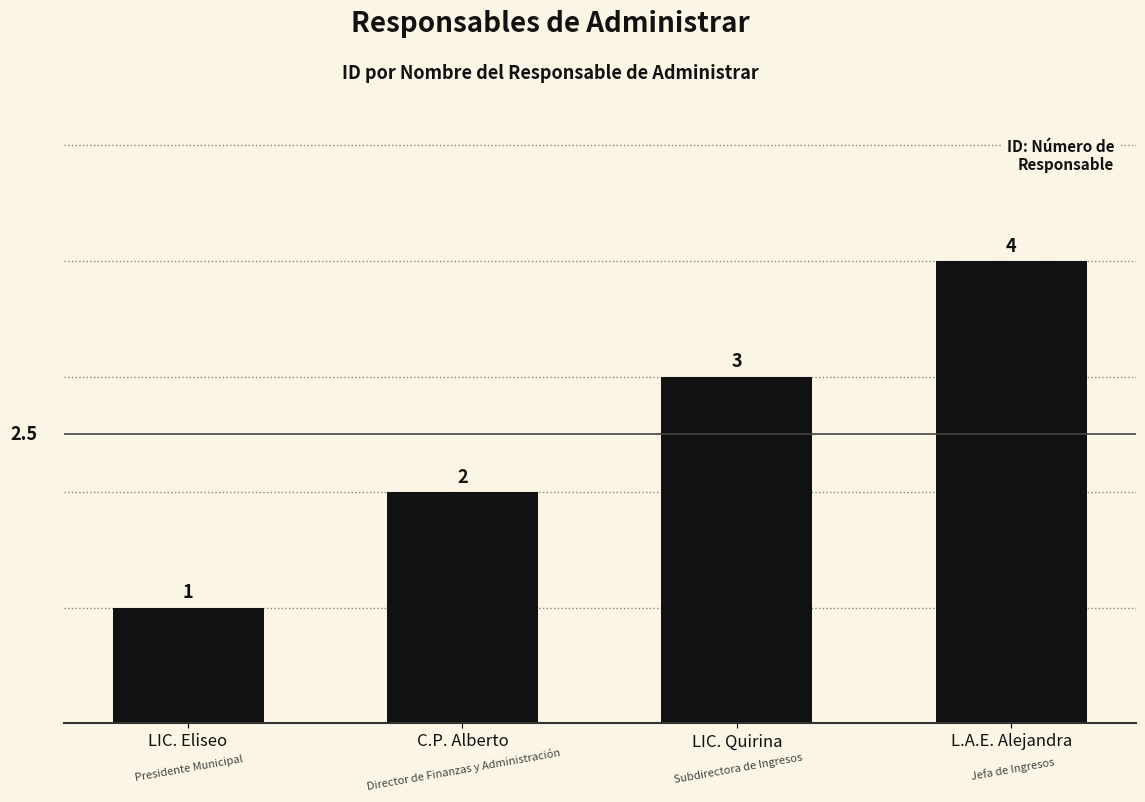

What is the greatest value displayed?

4